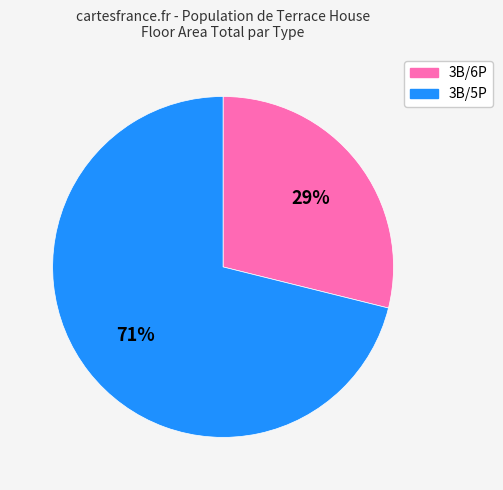

To the nearest percent, what is the difference between the largest and smallest slice percentages?

42%